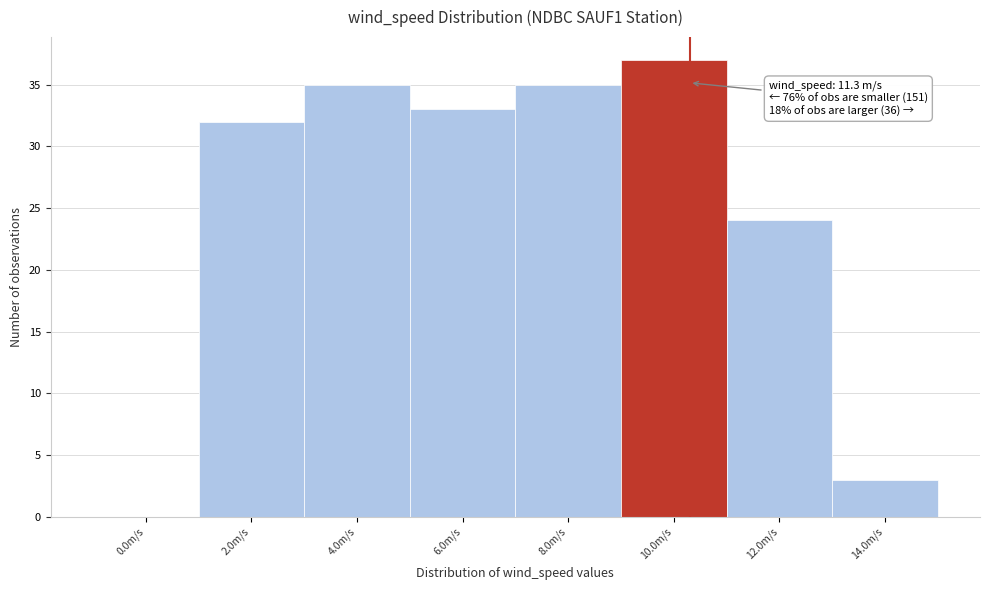

Reading left to right, extract all data points from this chart.

0.0m/s=0	2.0m/s=32	4.0m/s=35	6.0m/s=33	8.0m/s=35	10.0m/s=37	12.0m/s=24	14.0m/s=3